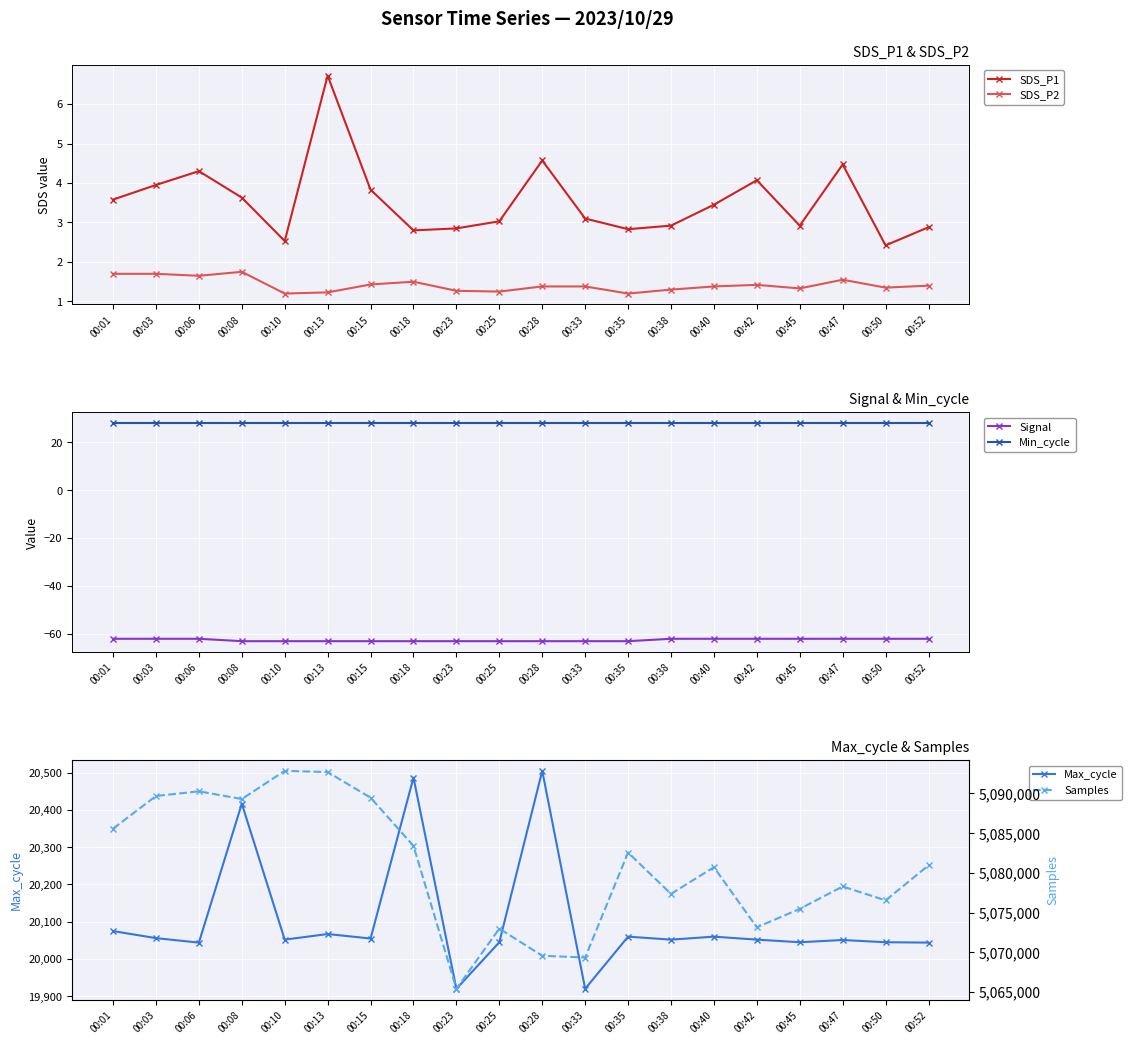

Count the number of data series in this chart.

6